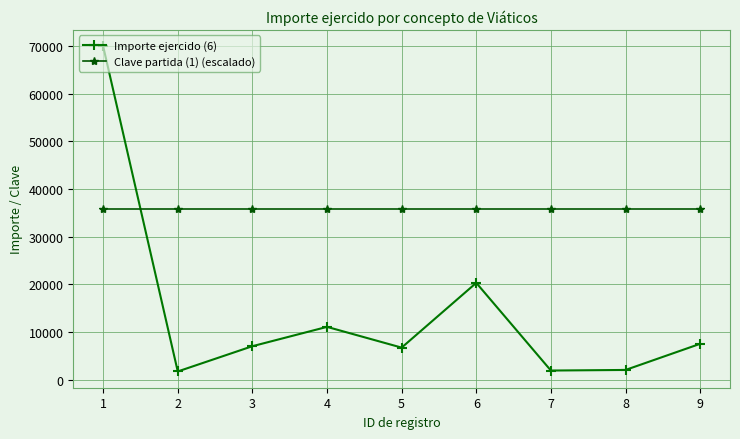

Which series has the widest spread of values?

Importe ejercido (6)